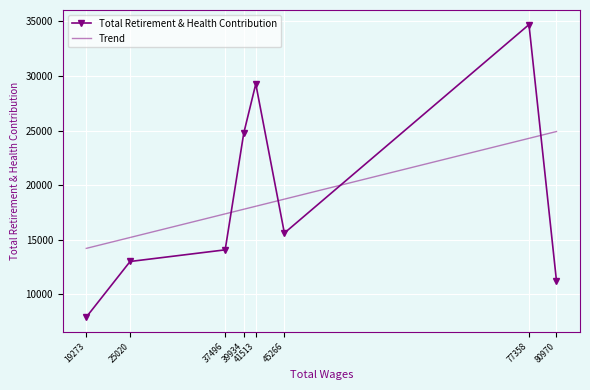

True or false: Total Retirement & Health Contribution has a value of 24758 at 39934.

True